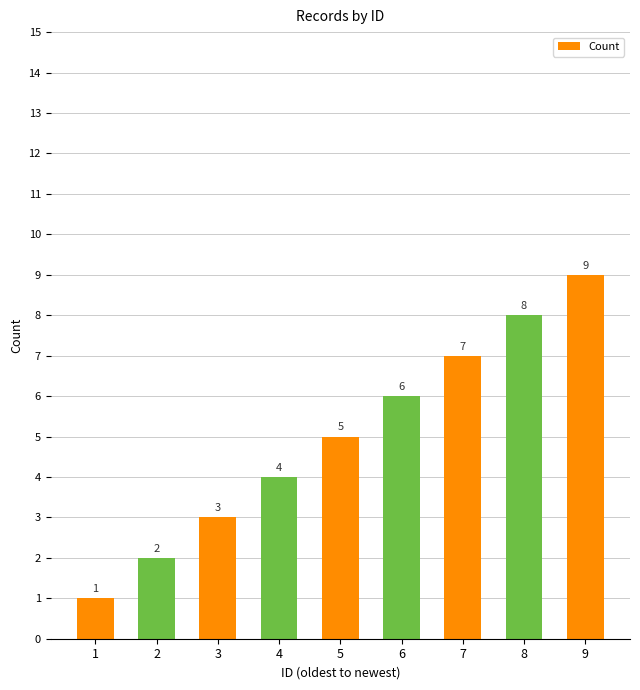

What is the difference between the maximum and minimum values?

8